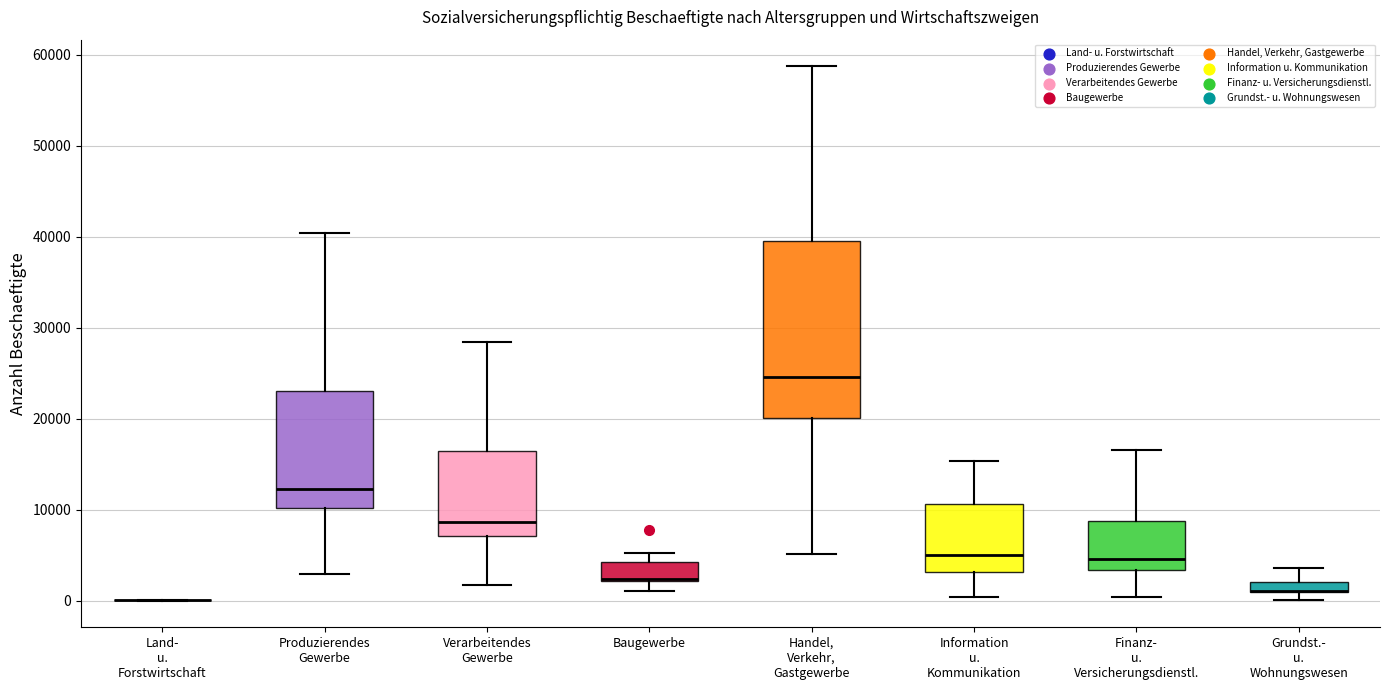

Comparing the boxes themselves (not the whiskers), which one is the tallest?

Handel, Verkehr, Gastgewerbe